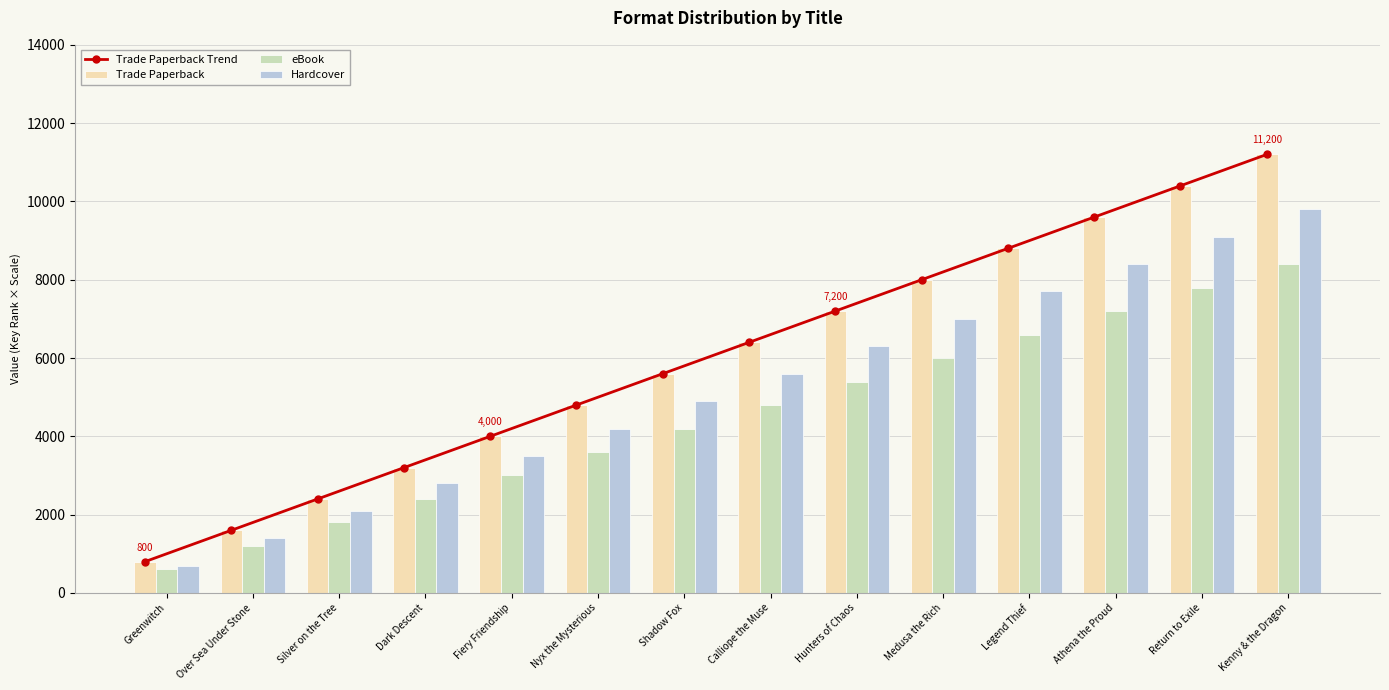

What is the value of the Trade Paperback Trend bar at the 12th from the left?

9600